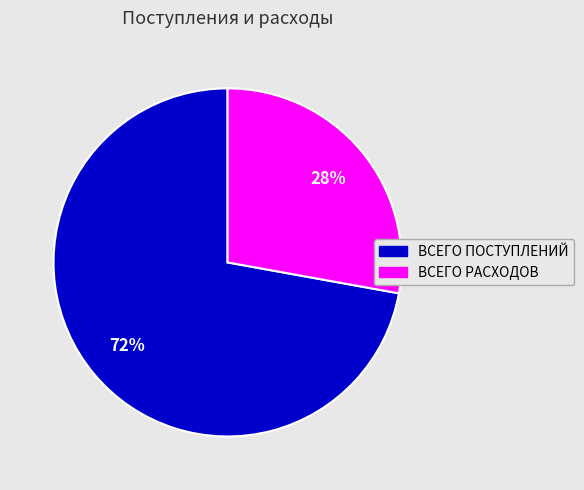

Which slice is the smallest?

ВСЕГО РАСХОДОВ